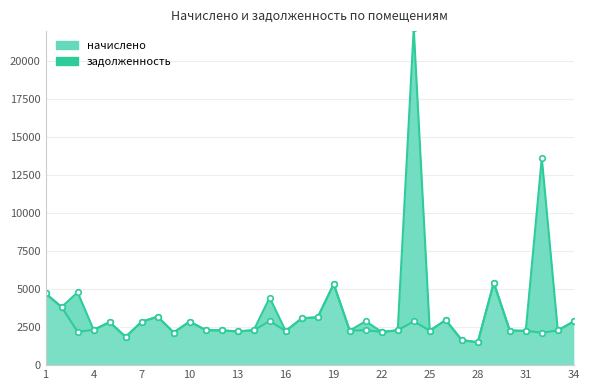

The value at 7 is 2856.6. True or false?

True